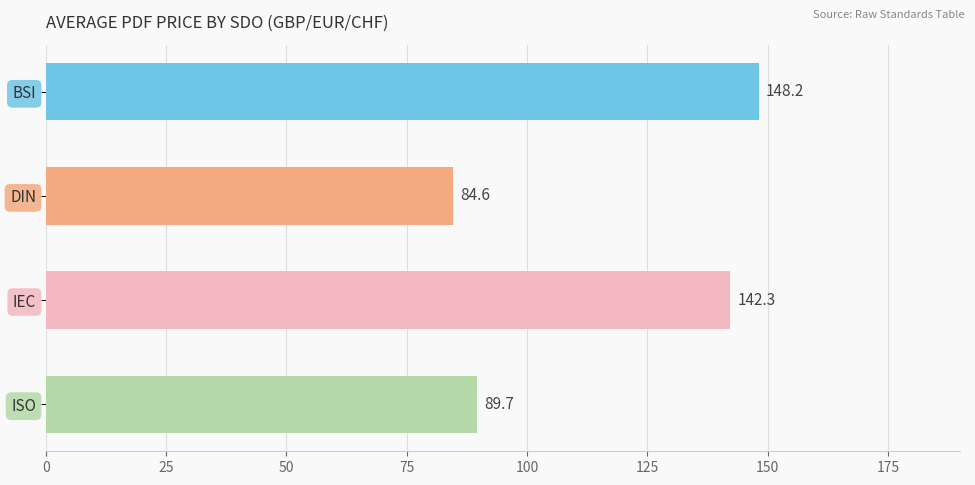

Are the bars grouped side by side (vs. stacked)?

No